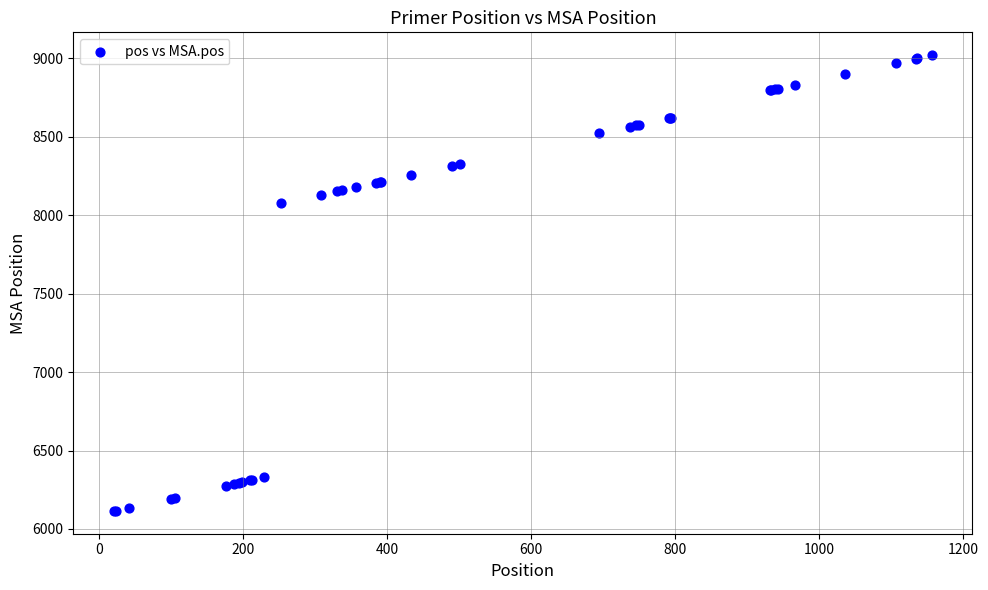

What Y value in the scatter plot is closest to 7567?

8074